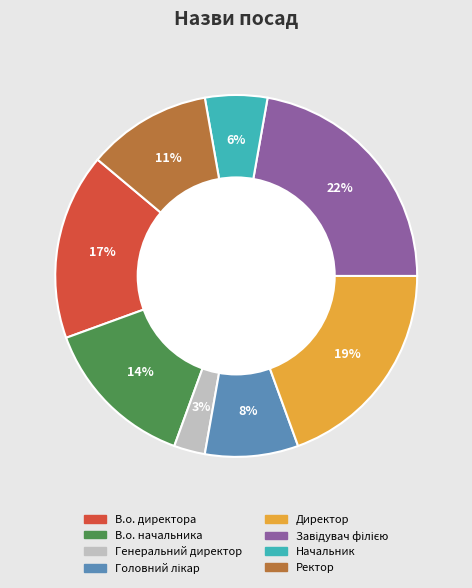

Does В.о. начальника account for over 50% of the chart?

No